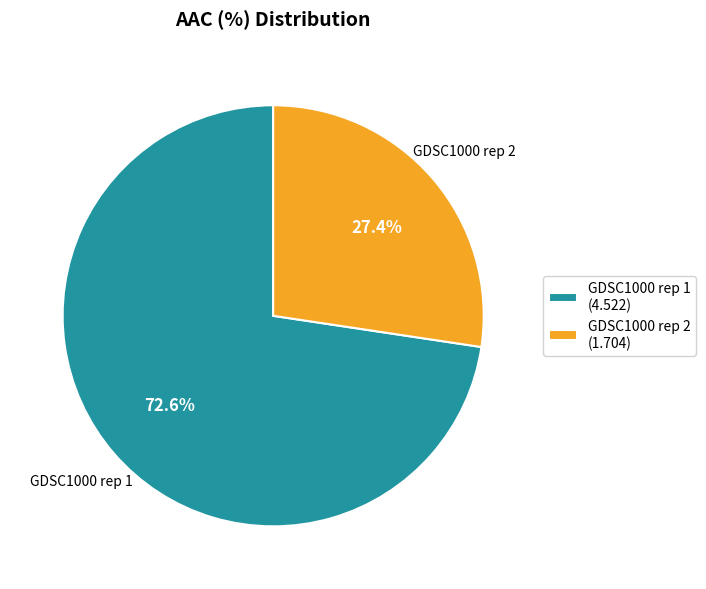

Which category has the biggest portion of the pie?

GDSC1000 rep 1